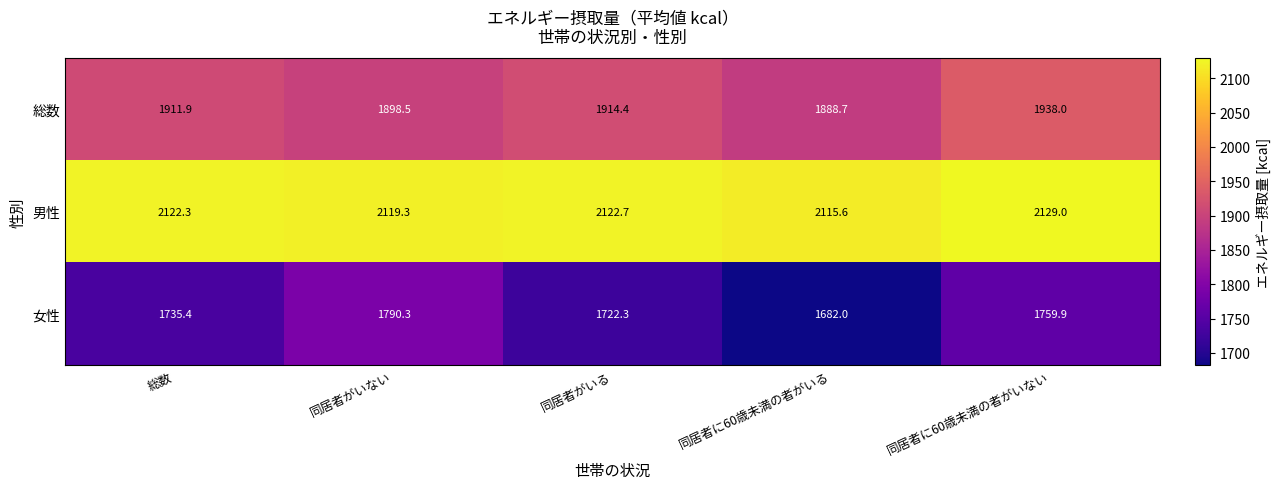

Which series changed the most between 同居者がいない and 同居者に60歳未満の者がいない?

総数